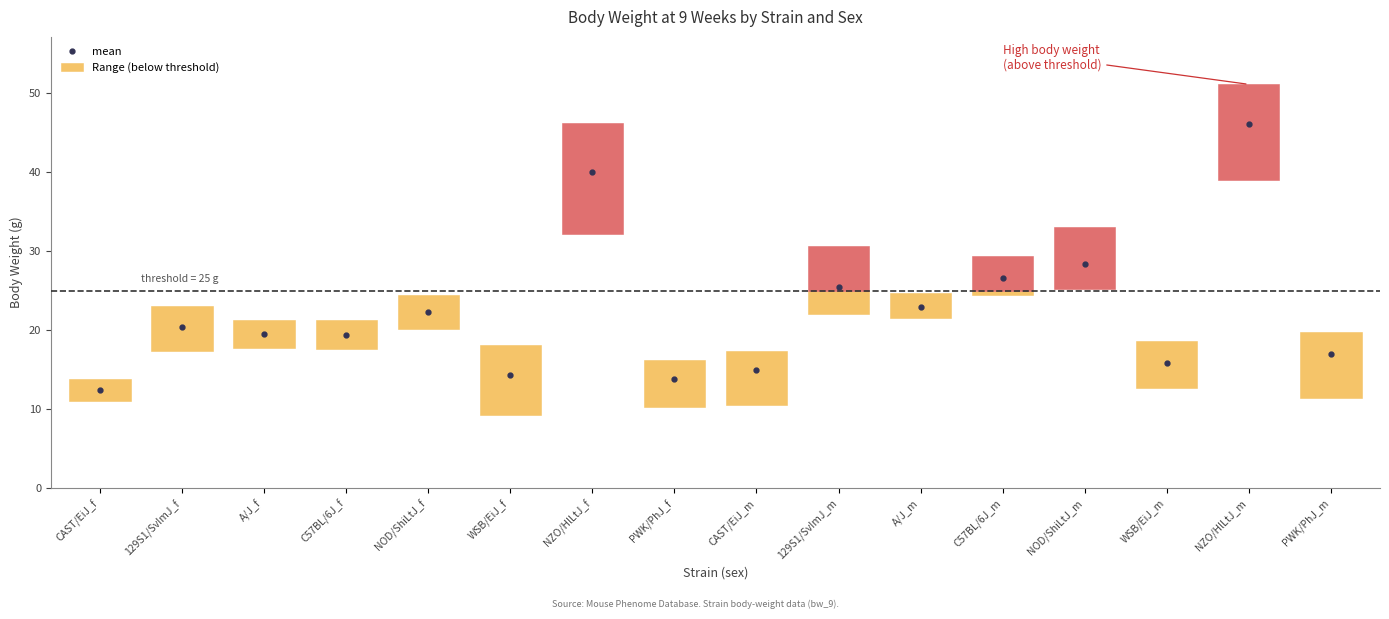

What is the difference between the maximum and second lowest values?

32.2